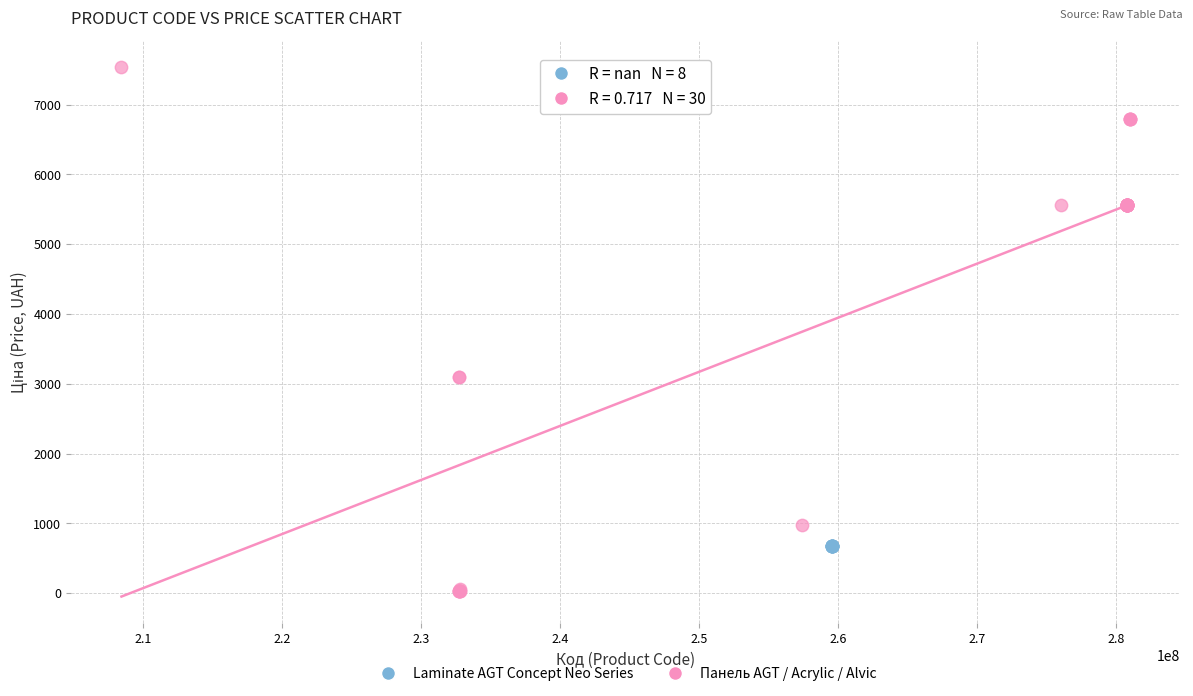

Which series reaches the minimum Y coordinate?

Панель AGT / Acrylic / Alvic